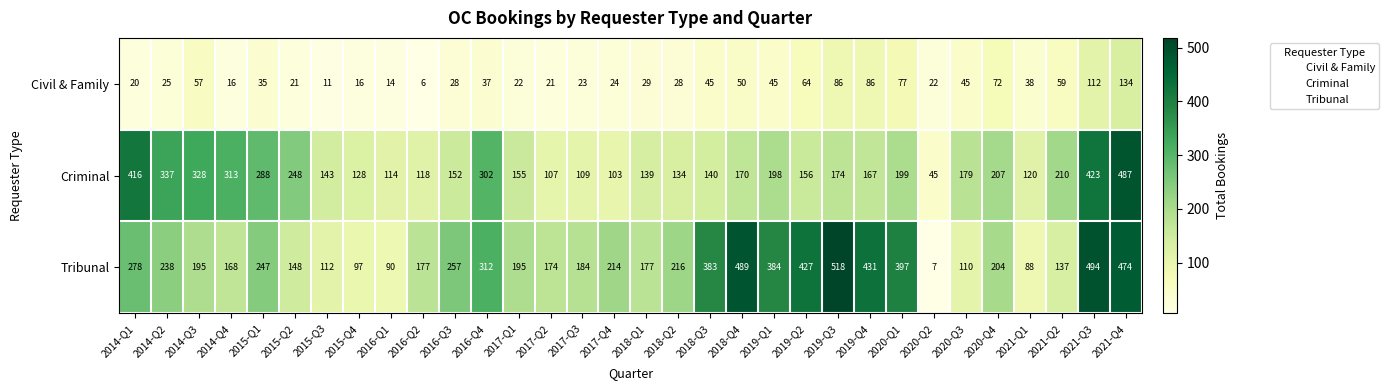

At which category is the sum across all series the highest?

2021-Q4